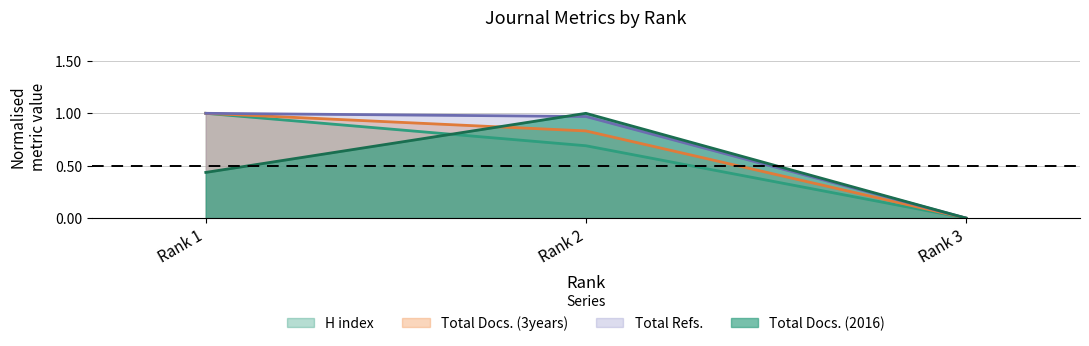

What is the difference between the maximum and minimum values in the H index series?

1.0